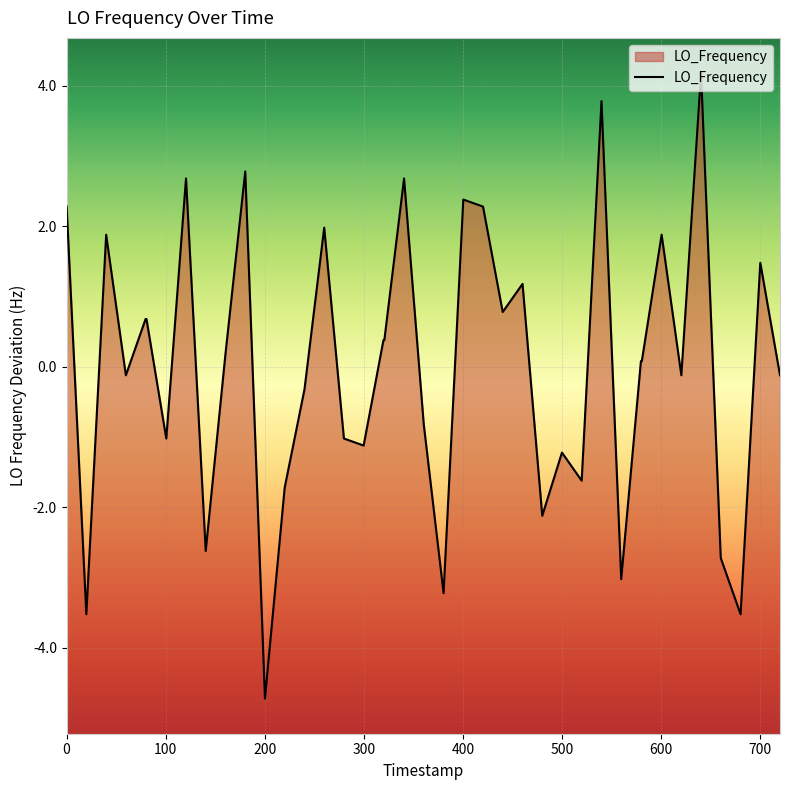

Is it true that the value at 0 is 2.3?

True